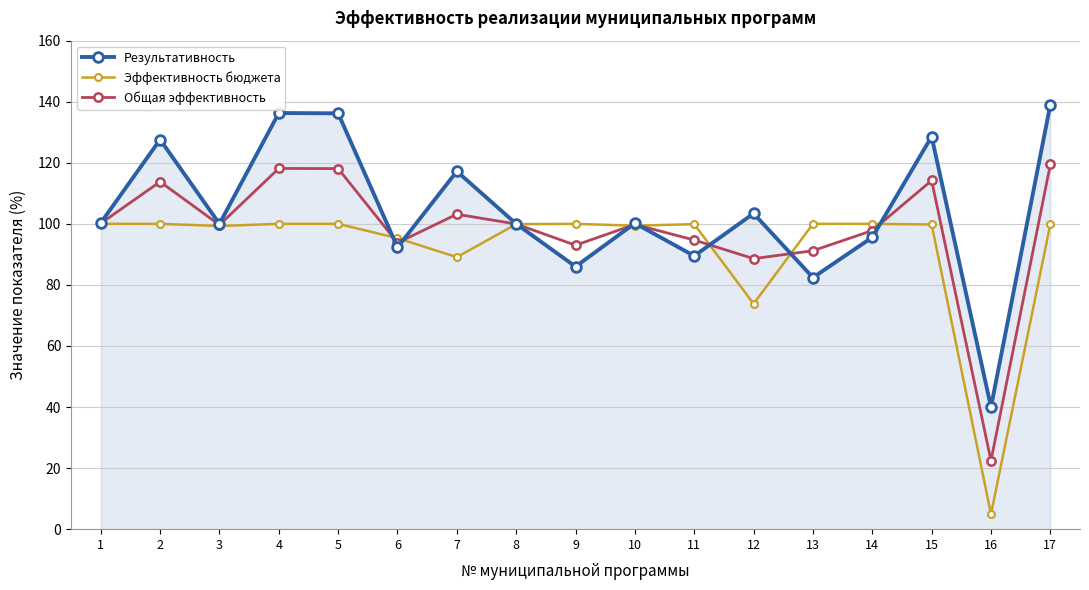

What are all the series names shown in the legend?

Результативность, Эффективность бюджета, Общая эффективность